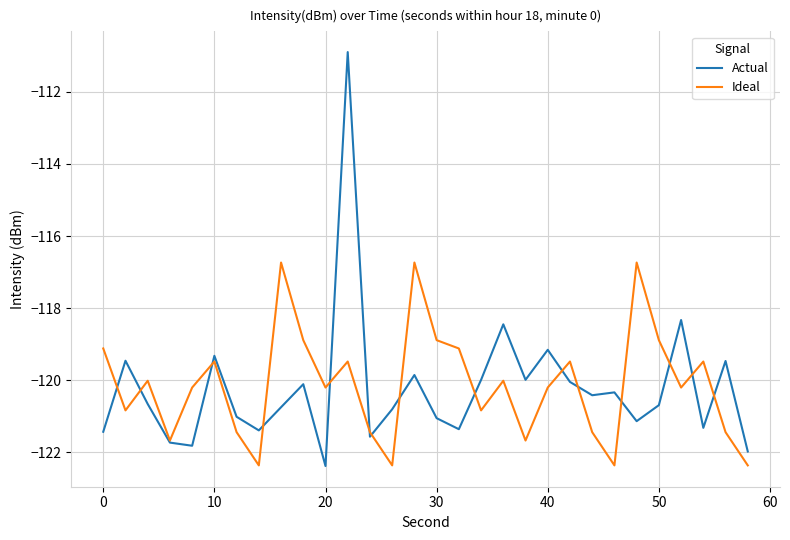

How many interior local valleys does the Ideal series have?

9